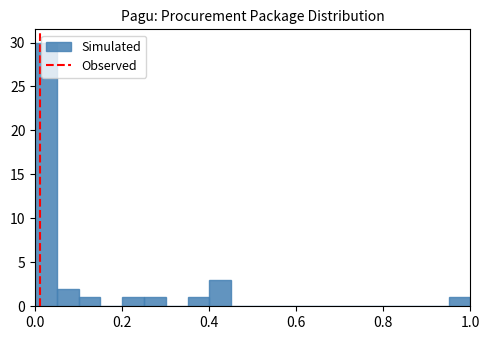

Around what value on the x-axis is the tallest bar? Give the approximate position of its centre, as read against the axis.

0.02